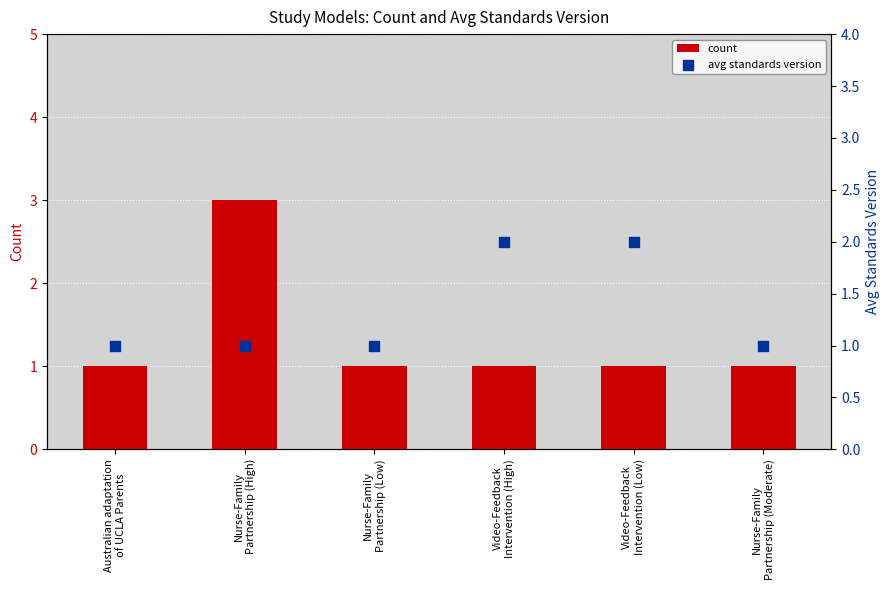

Is the value of count at Video-Feedback
Intervention (High) greater than the value of avg standards version at Video-Feedback
Intervention (High)?

No